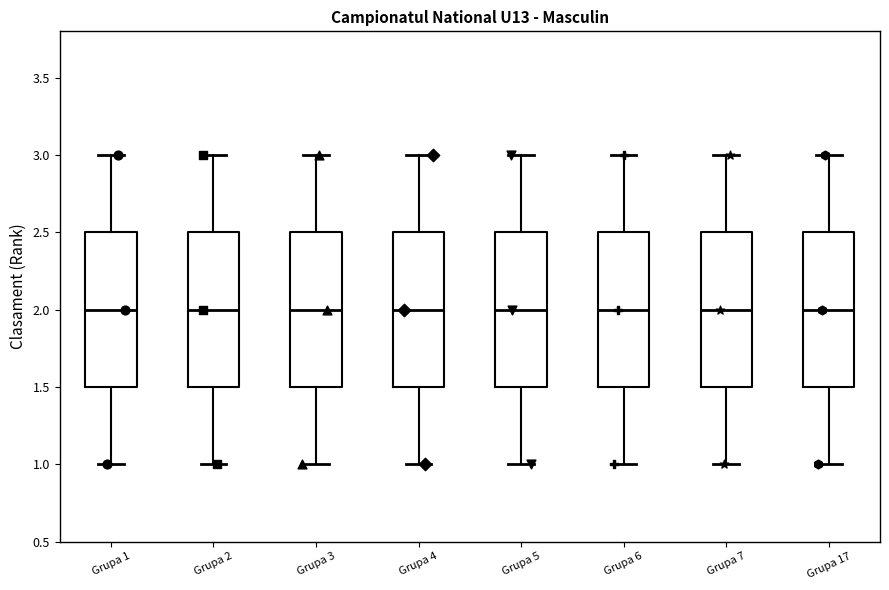

Where is the lower edge of the box for Grupa 3 on the y-axis? The values are not printed on the chart, so give them approximately, as read against the axis.

1.5